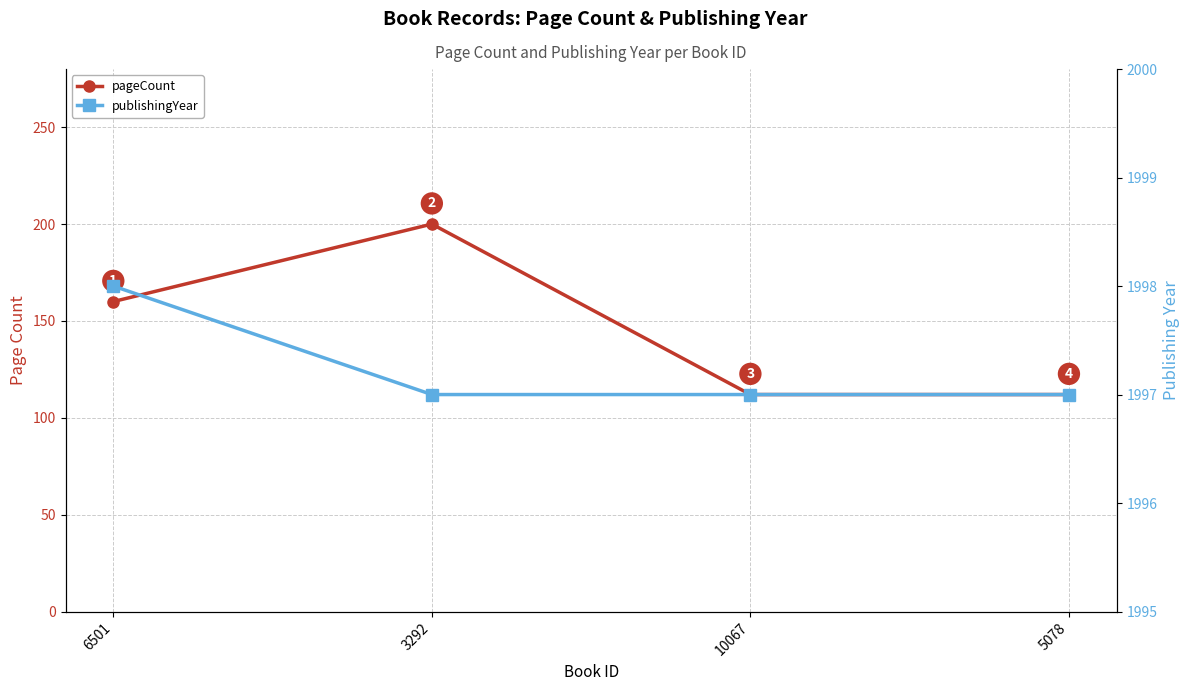

Which series has the widest spread of values?

pageCount